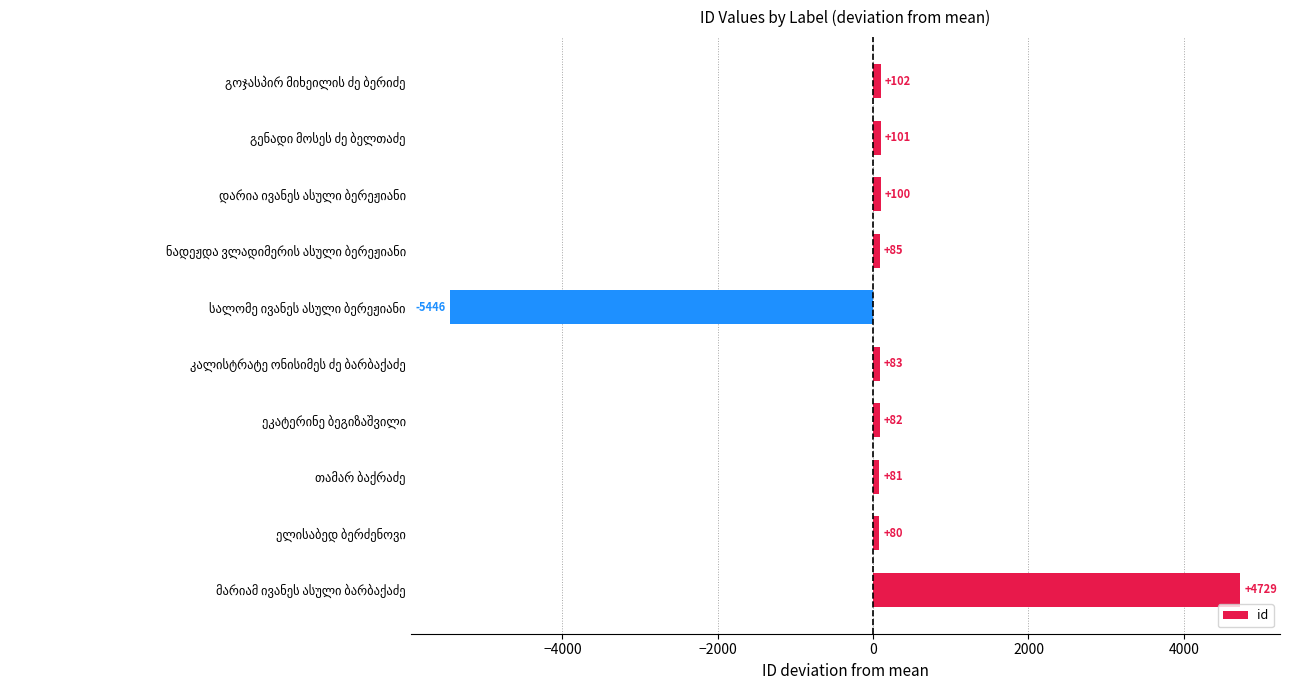

What is the greatest value displayed?

4729.3